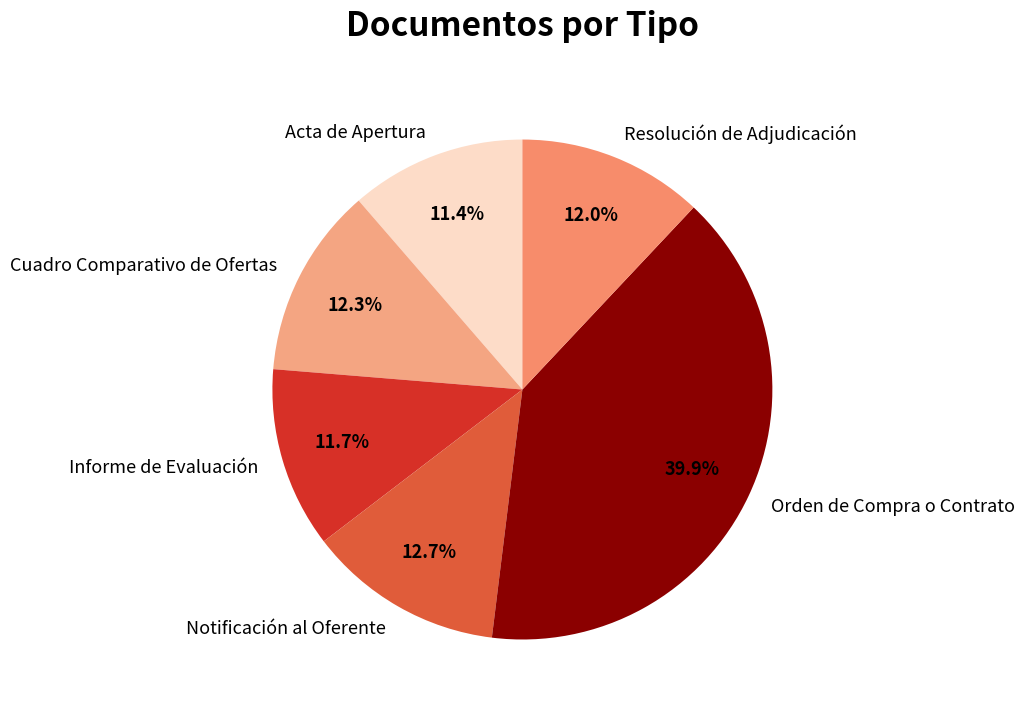

Combined, what portion of the pie is Cuadro Comparativo de Ofertas and Informe de Evaluación?

24.0%